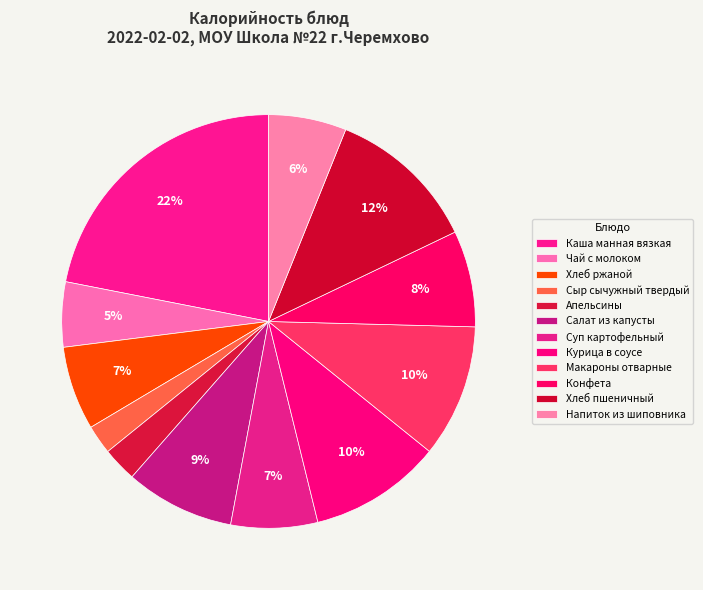

Is there any slice that represents more than half of the pie?

No